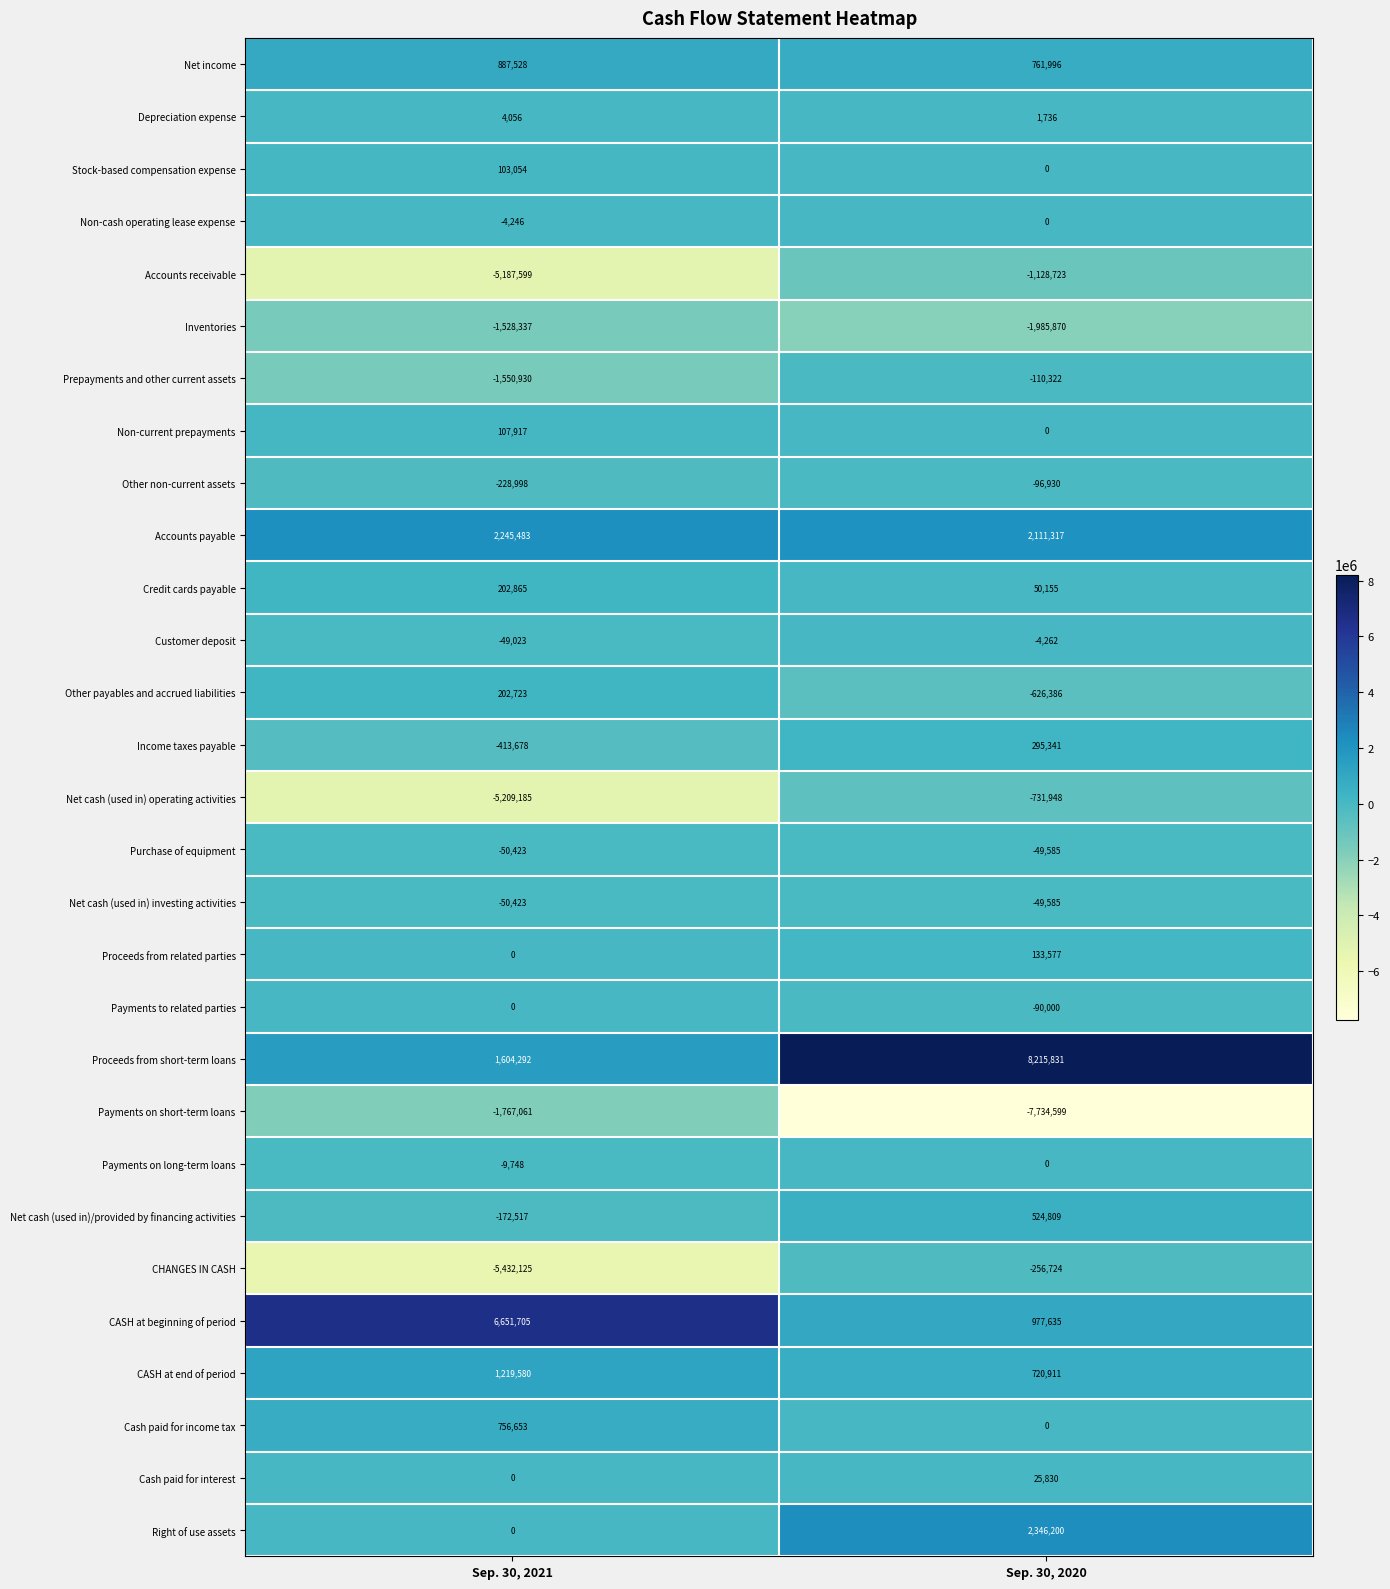

Which series has the largest total across all categories?

Proceeds from short-term loans